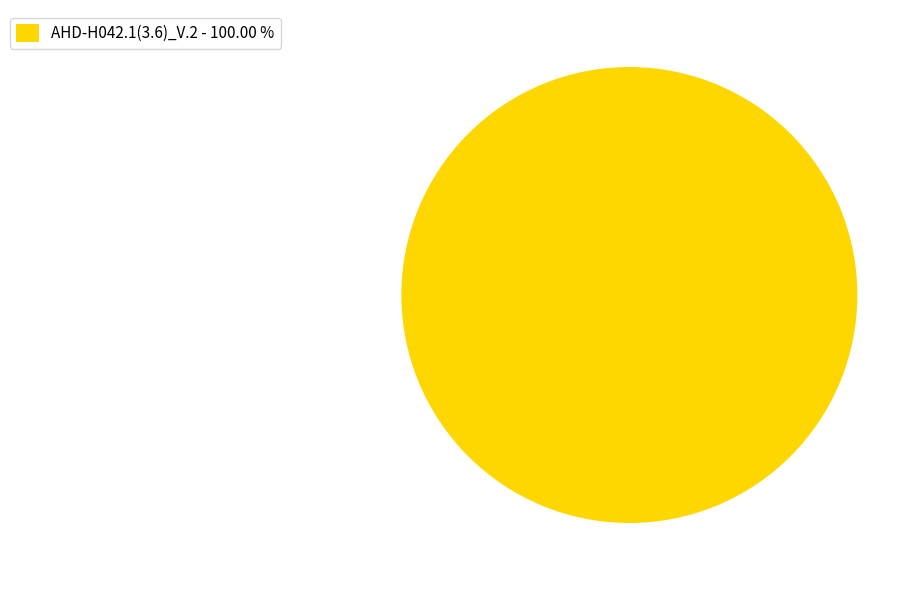

Rank the categories by value from highest to lowest.

AHD-H042.1(3.6)_V.2 - 100.00 %